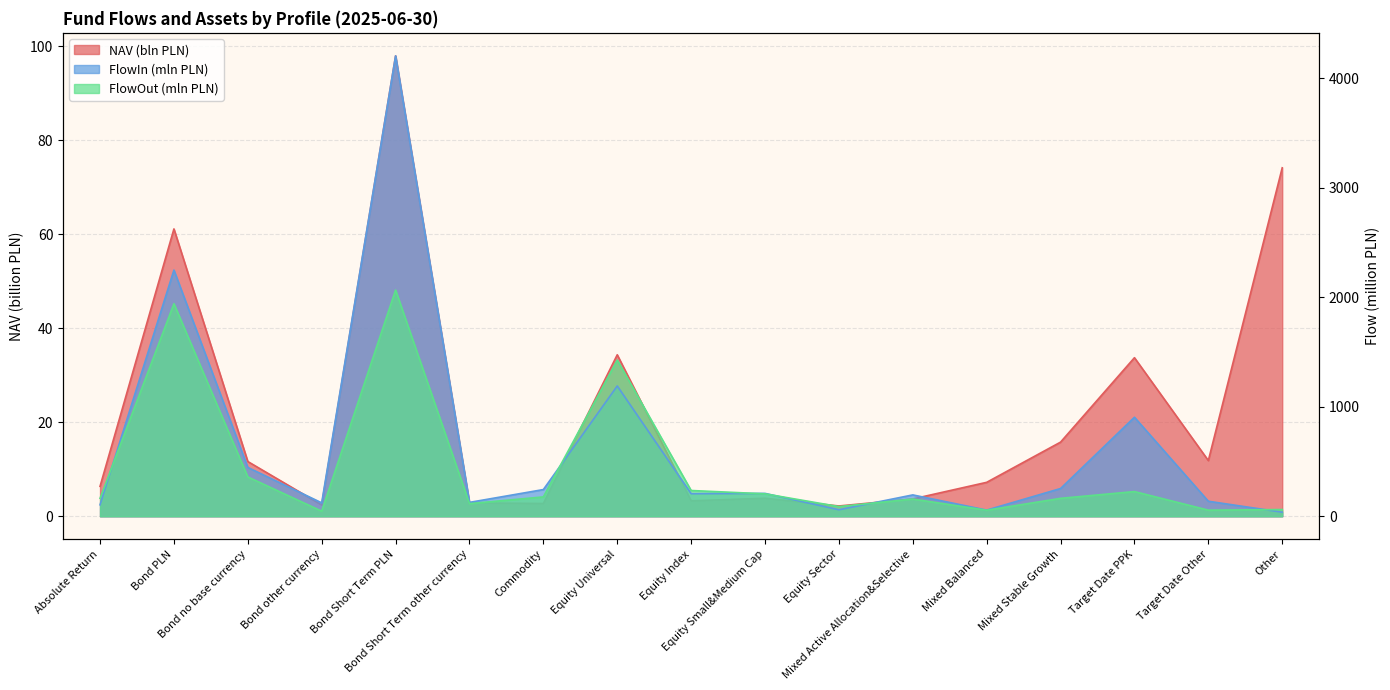

What is the difference between the maximum and minimum values in the NAV series?

95.8